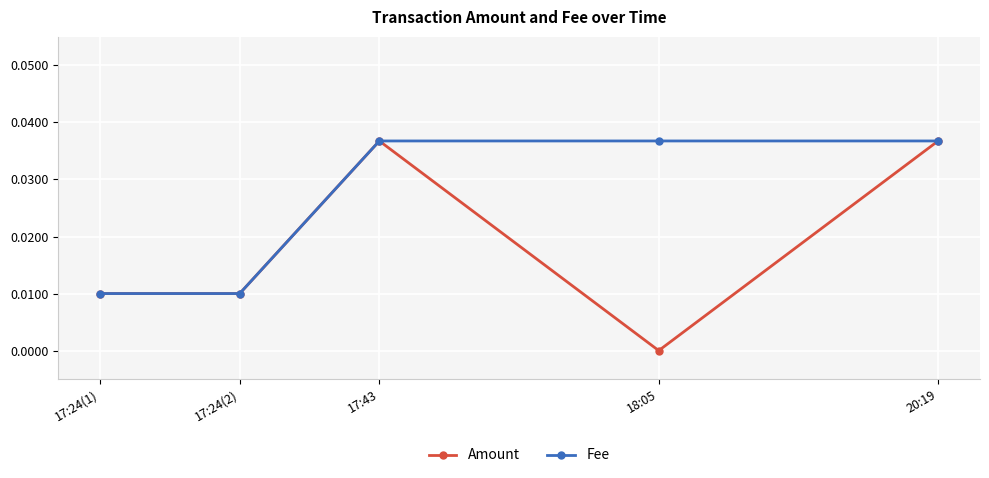

The Fee series shows 0.0 at 18:05. True or false?

False